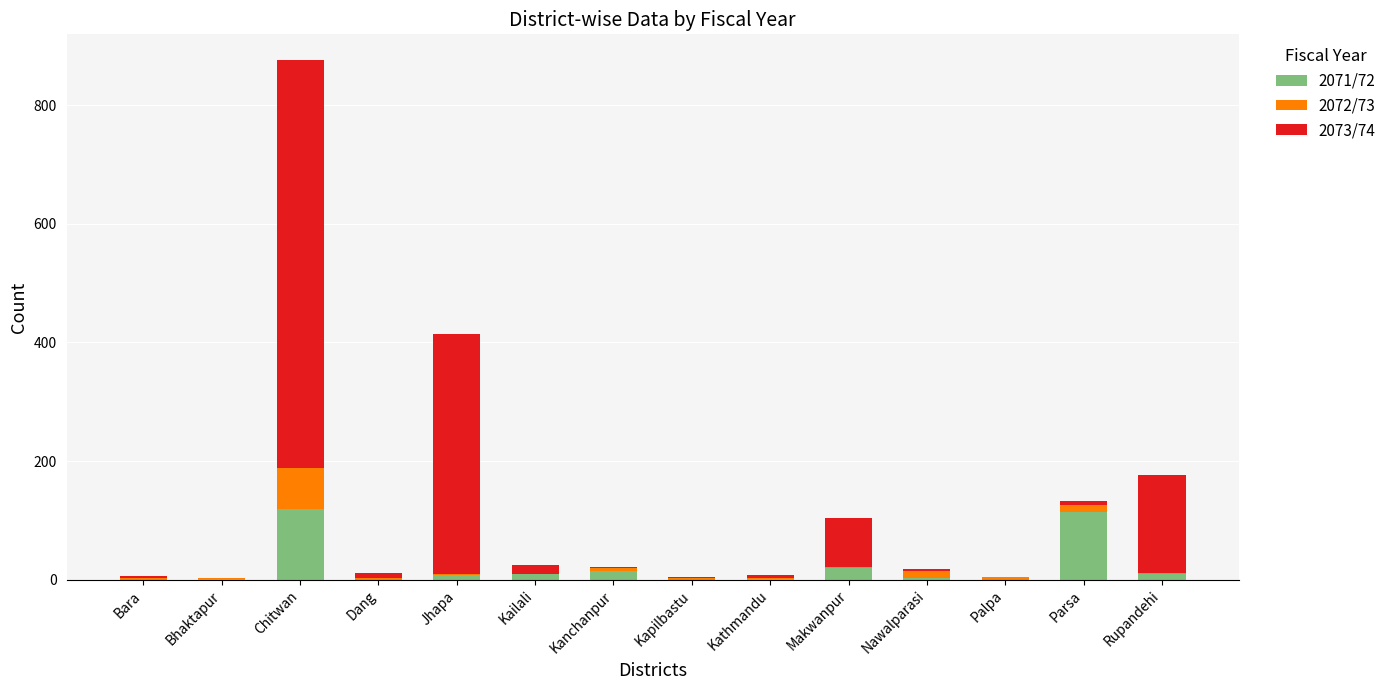

At which category is the sum across all series the highest?

Chitwan